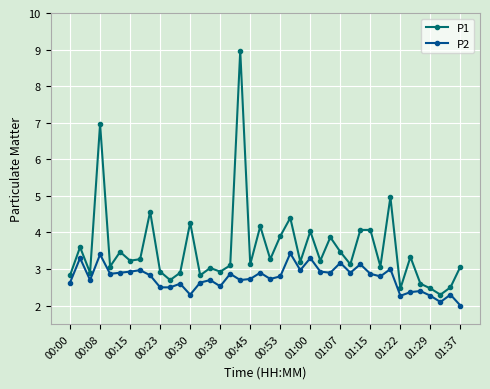

Count the number of categories in the chart.

40